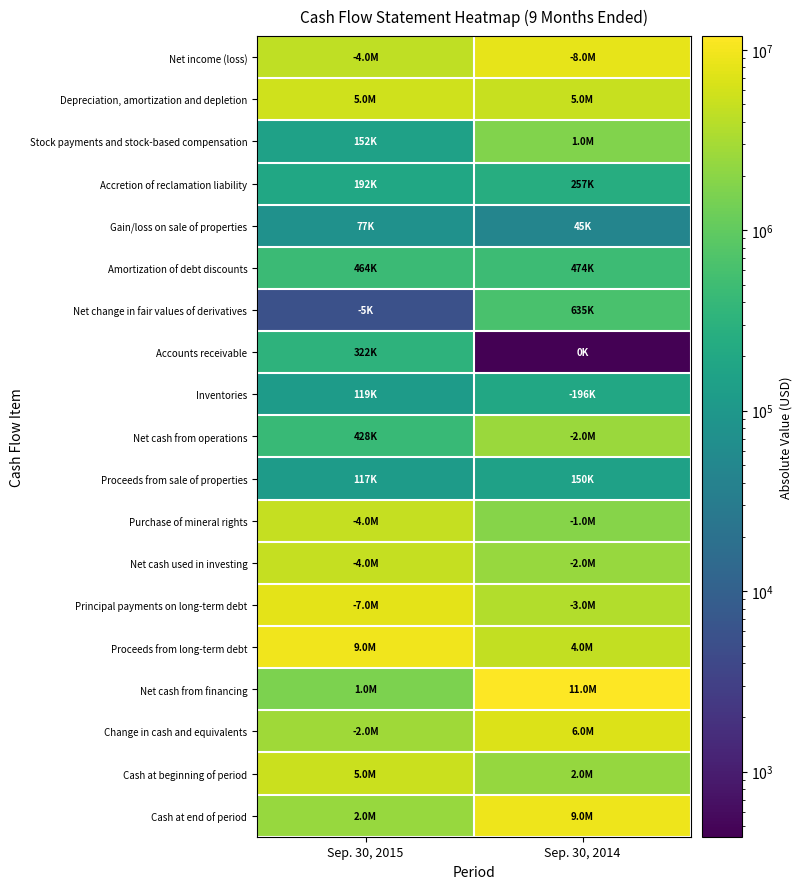

At which category is the sum across all series the highest?

Sep. 30, 2014